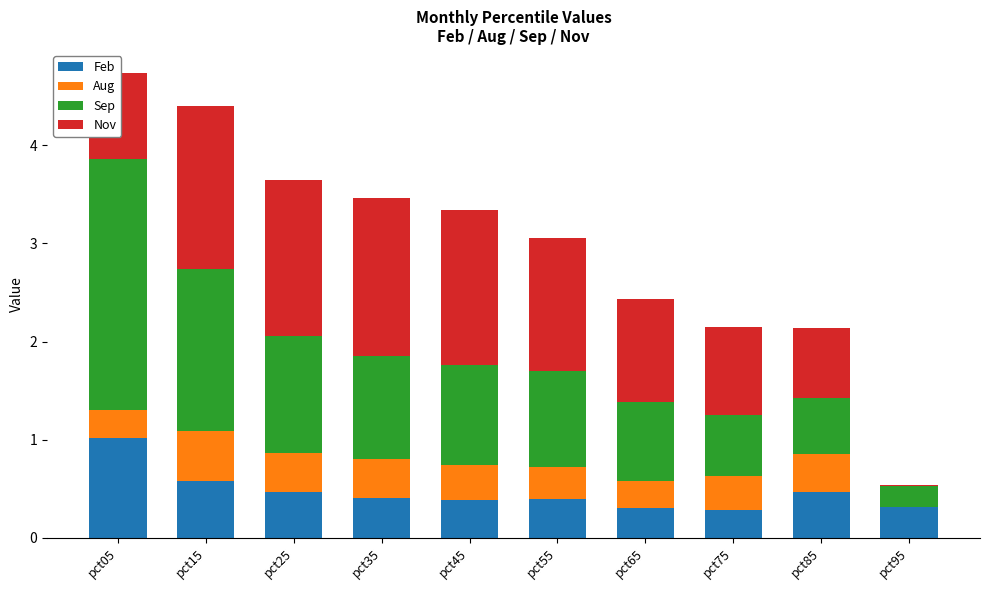

Are the bars horizontal?

No